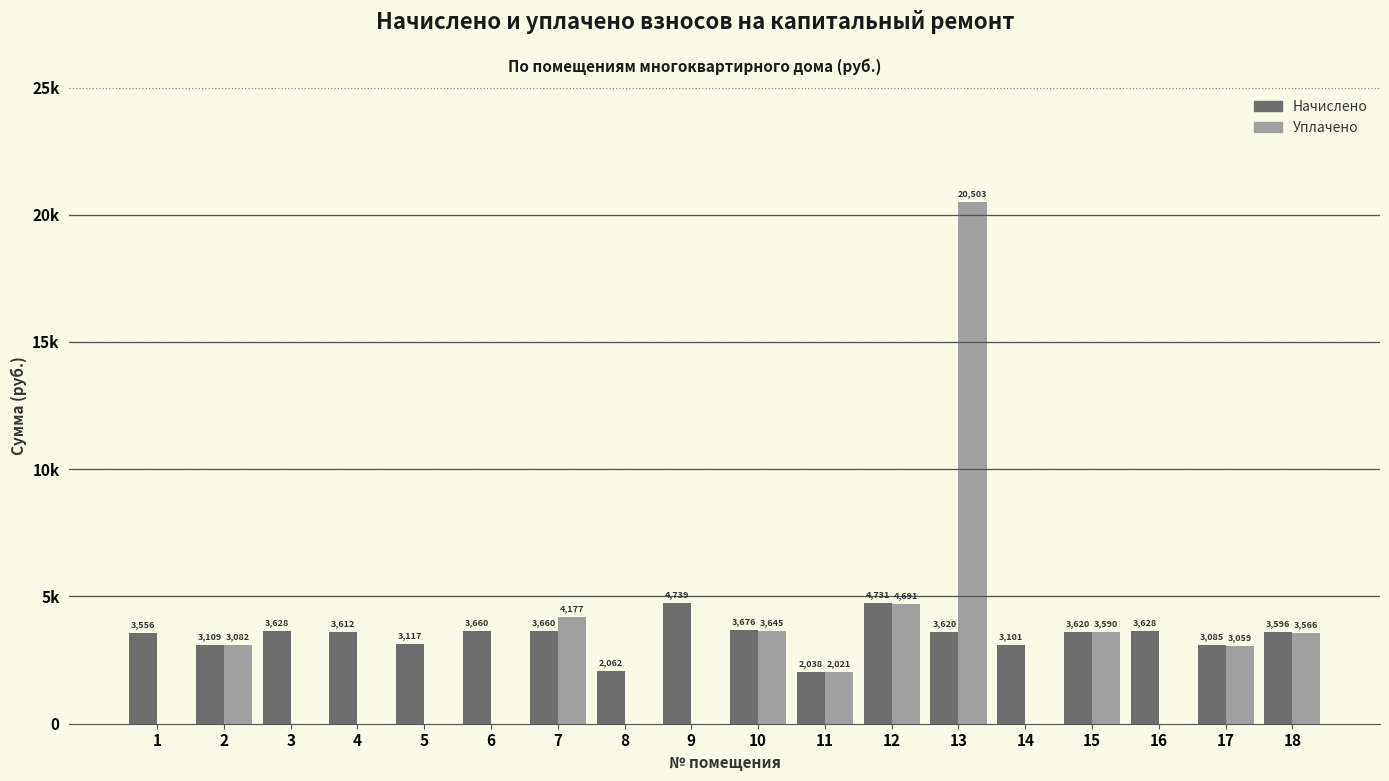

Does the chart contain stacked bars?

No